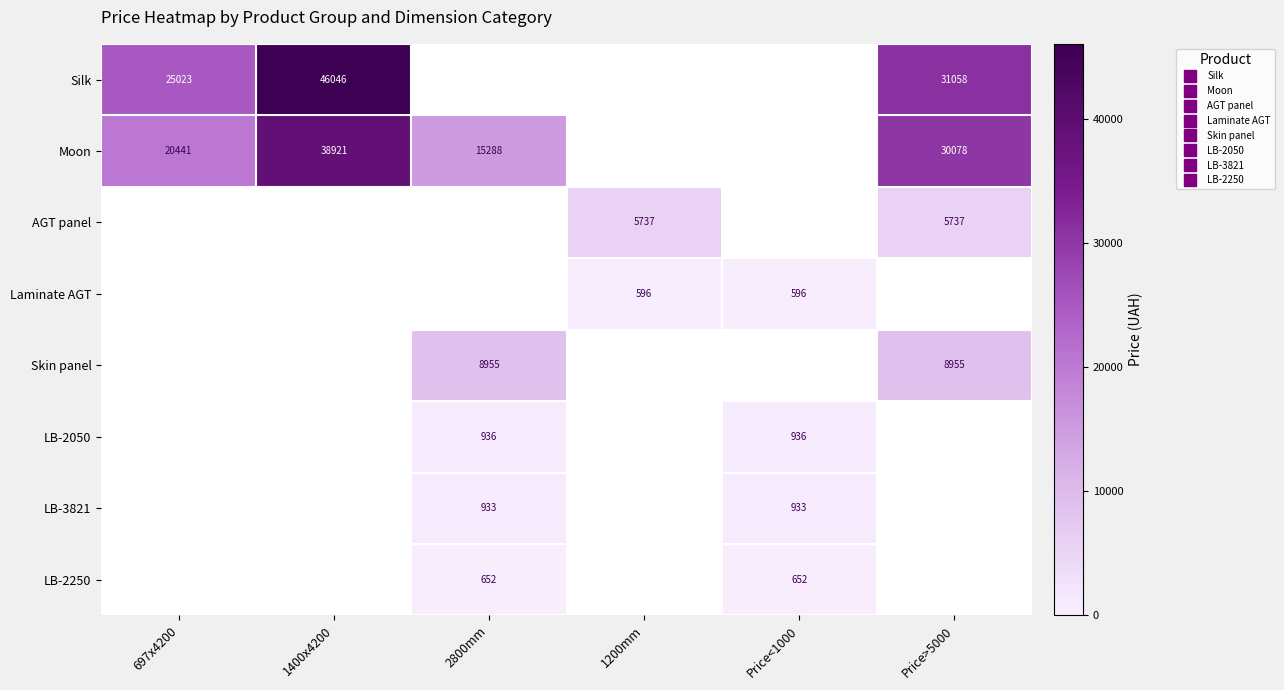

How many values in Laminate AGT are above zero?

2